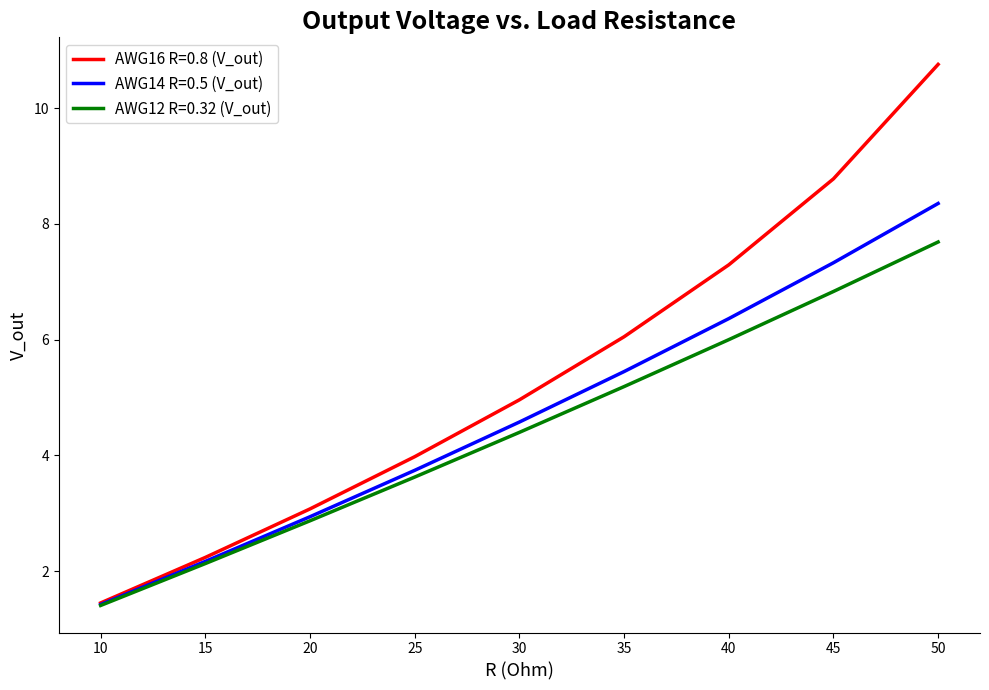

How many values in the AWG14 R=0.5 (V_out) series are below 4?

4